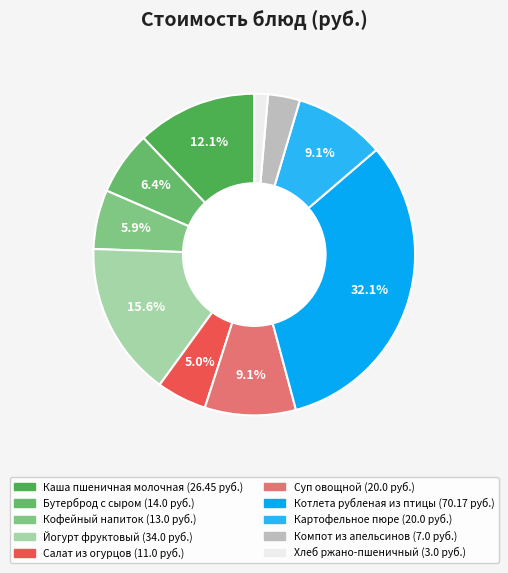

What percentage do Бутерброд с сыром and Суп овощной together represent?

15.6%